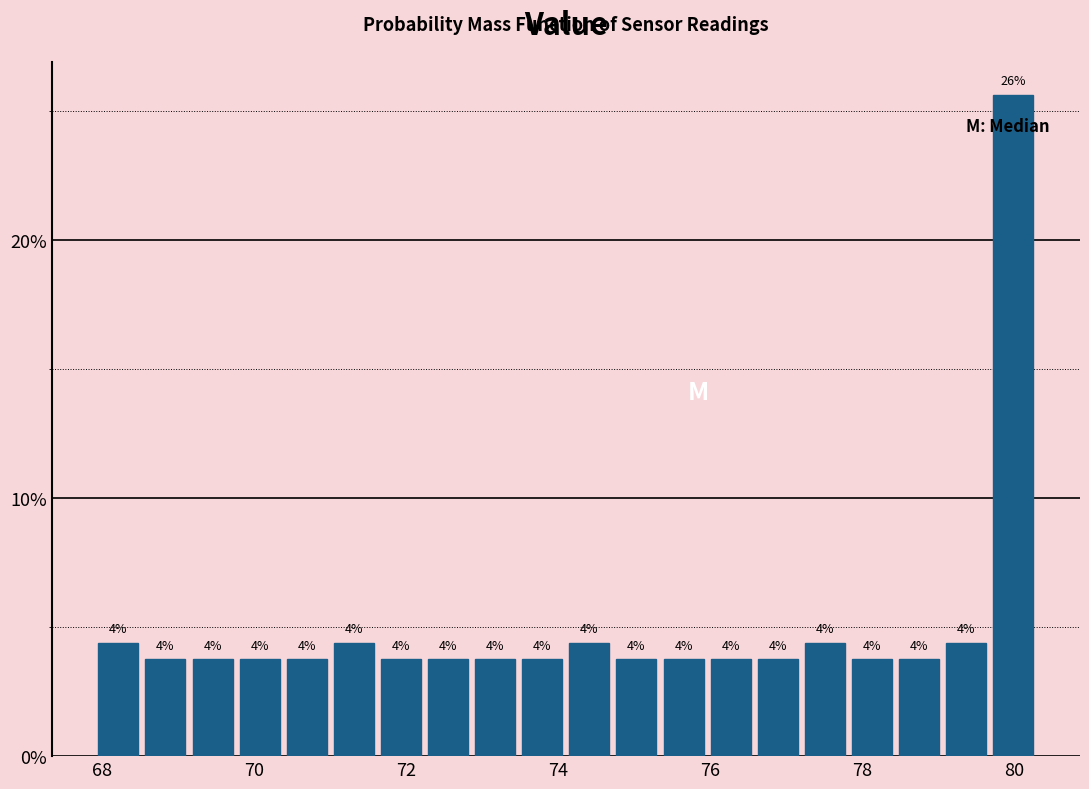

Around what value on the x-axis is the tallest bar? Give the approximate position of its centre, as read against the axis.

80.0